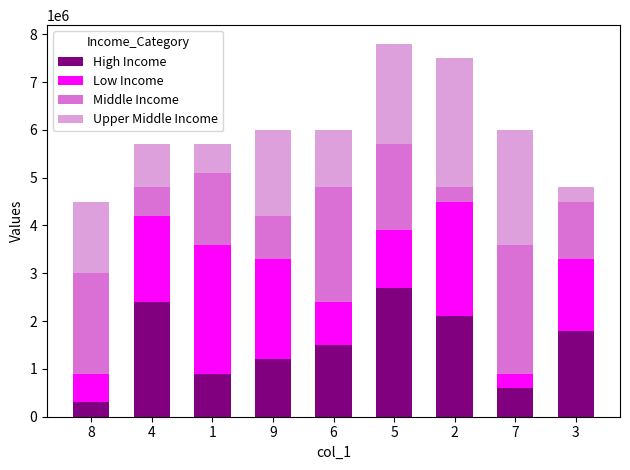

The High Income series shows 1347069 at 5. True or false?

False